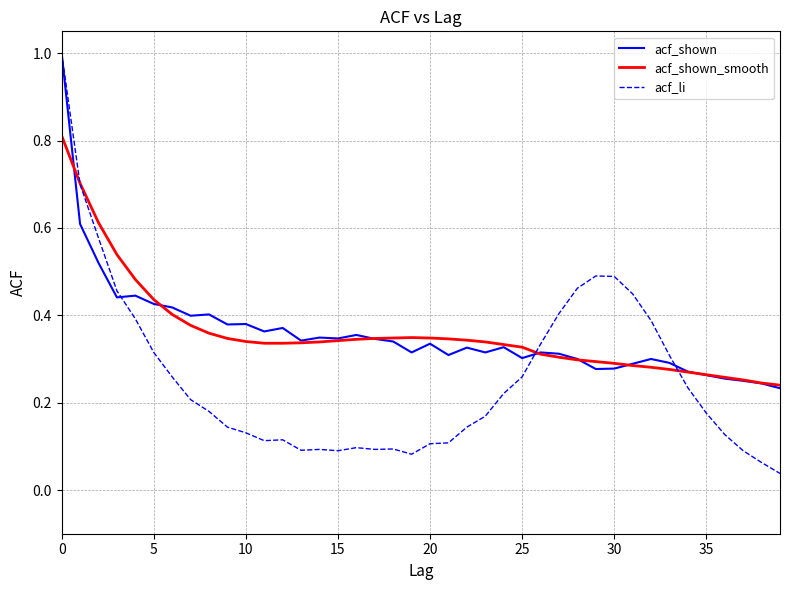

How many lines are shown in the chart?

3